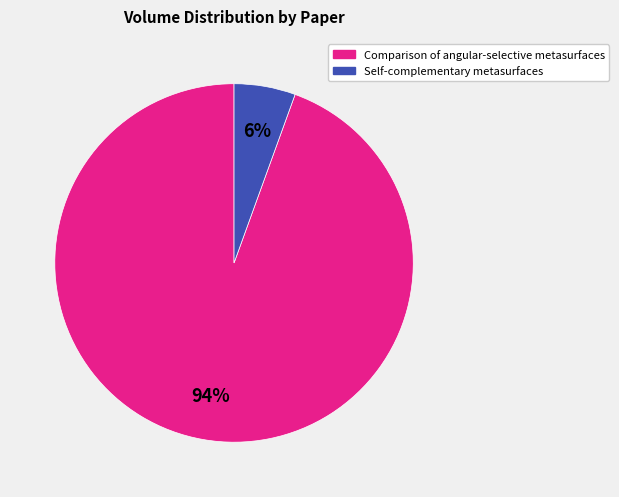

Combined, do Comparison of angular-selective metasurfaces and Self-complementary metasurfaces account for over 50%?

Yes